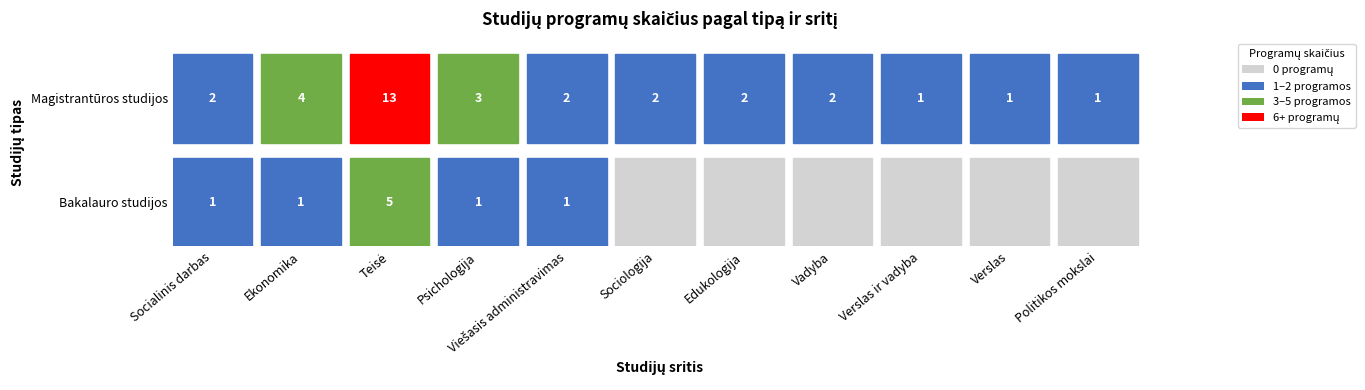

The value of Magistrantūros studijos at Viešasis administravimas is 3. True or false?

False